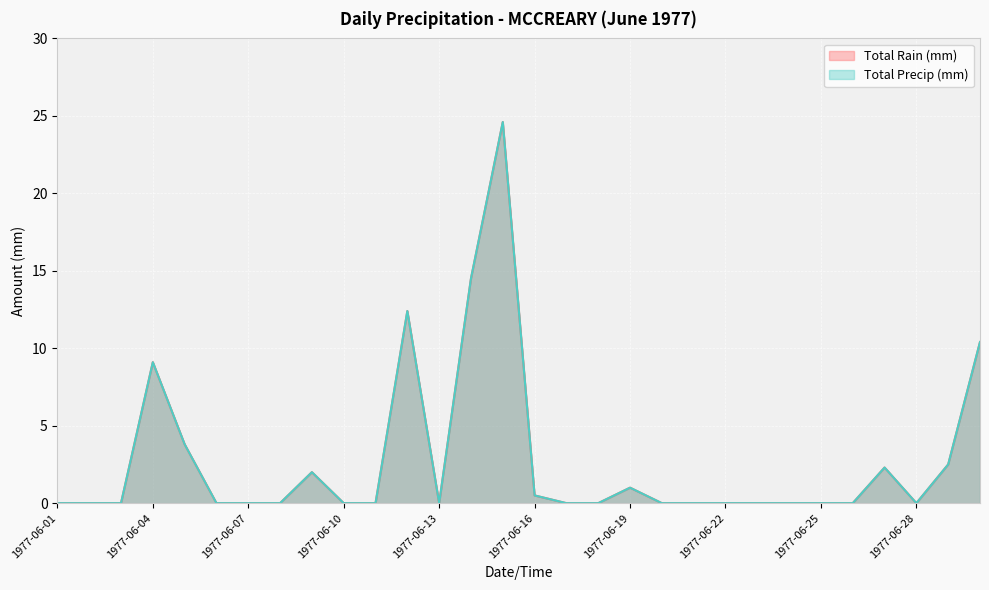

Reading left to right, list all the values displayed in this chart.

Total Rain (mm): 0.0	0.0	0.0	9.1	3.8	0.0	0.0	0.0	2.0	0.0	0.0	12.4	0.0	14.5	24.6	0.5	0.0	0.0	1.0	0.0	0.0	0.0	0.0	0.0	0.0	0.0	2.3	0.0	2.5	10.4
Total Precip (mm): 0.0	0.0	0.0	9.1	3.8	0.0	0.0	0.0	2.0	0.0	0.0	12.4	0.0	14.5	24.6	0.5	0.0	0.0	1.0	0.0	0.0	0.0	0.0	0.0	0.0	0.0	2.3	0.0	2.5	10.4